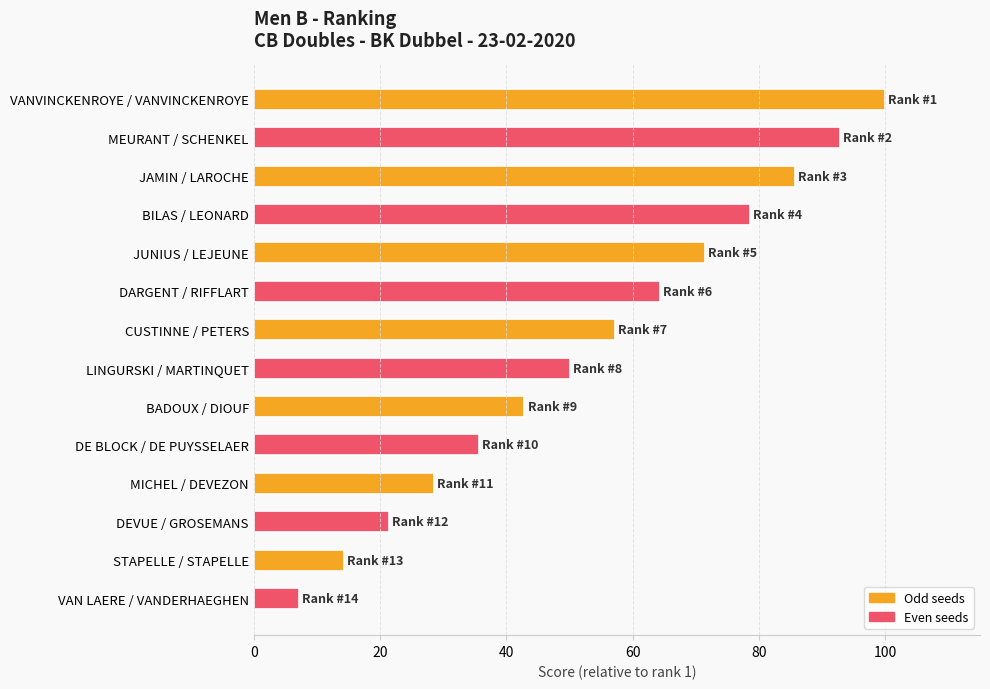

True or false: the data shows 78.6 at BILAS / LEONARD.

True